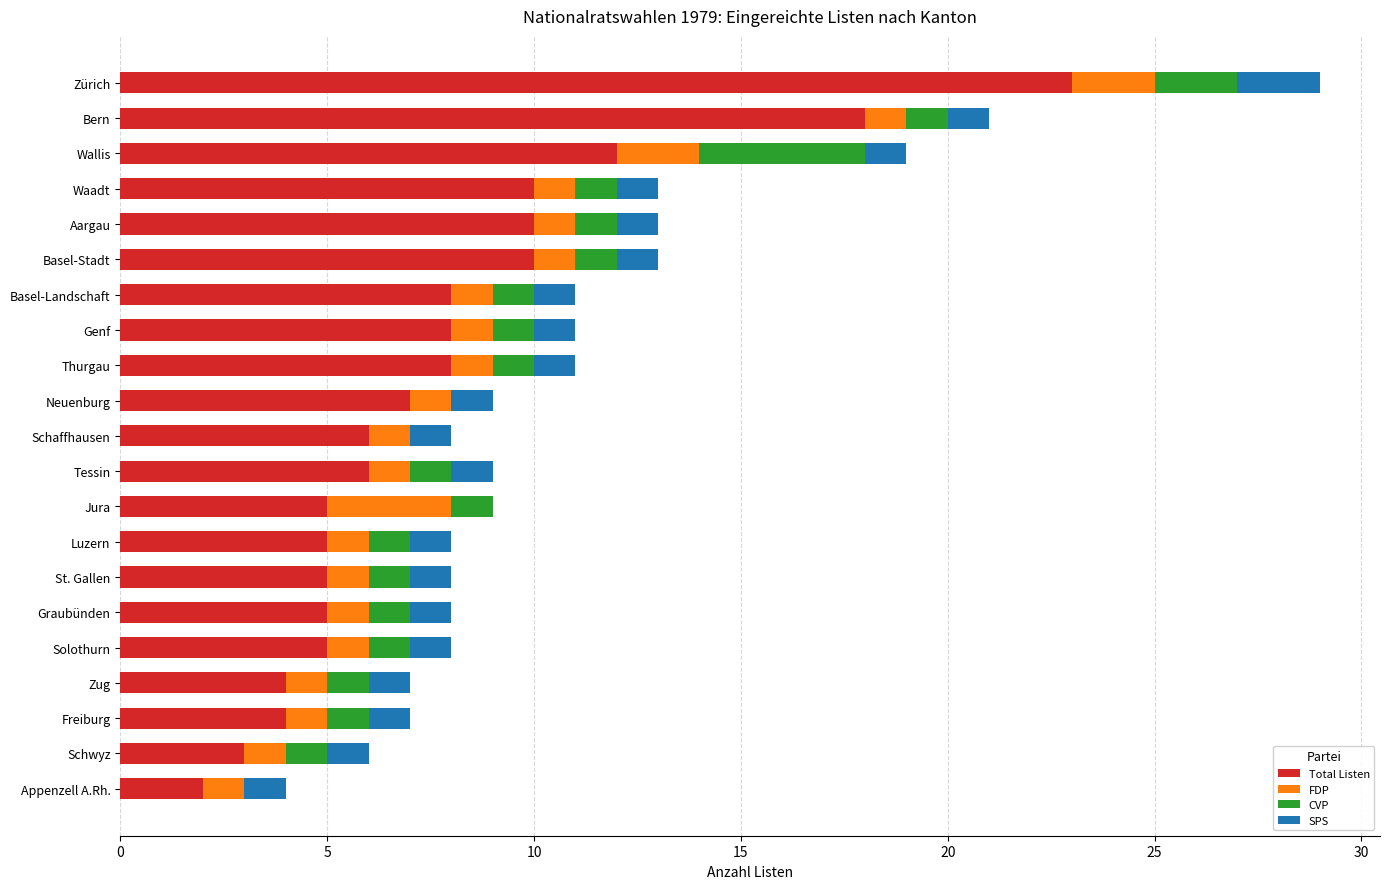

What is the total value across all series at Freiburg?

7